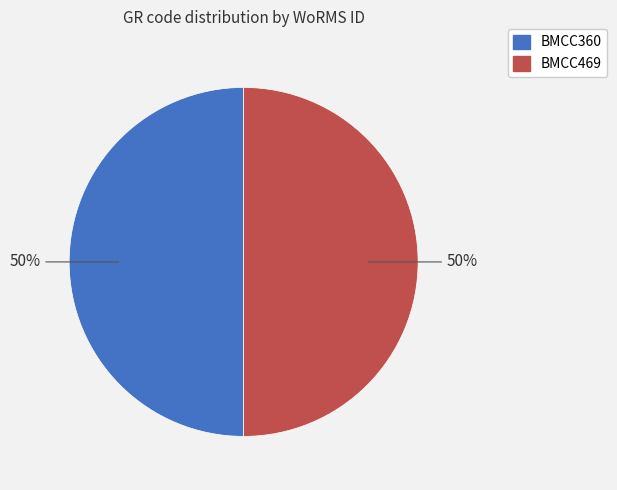

To the nearest percent, what percentage of the pie is BMCC469?

50%